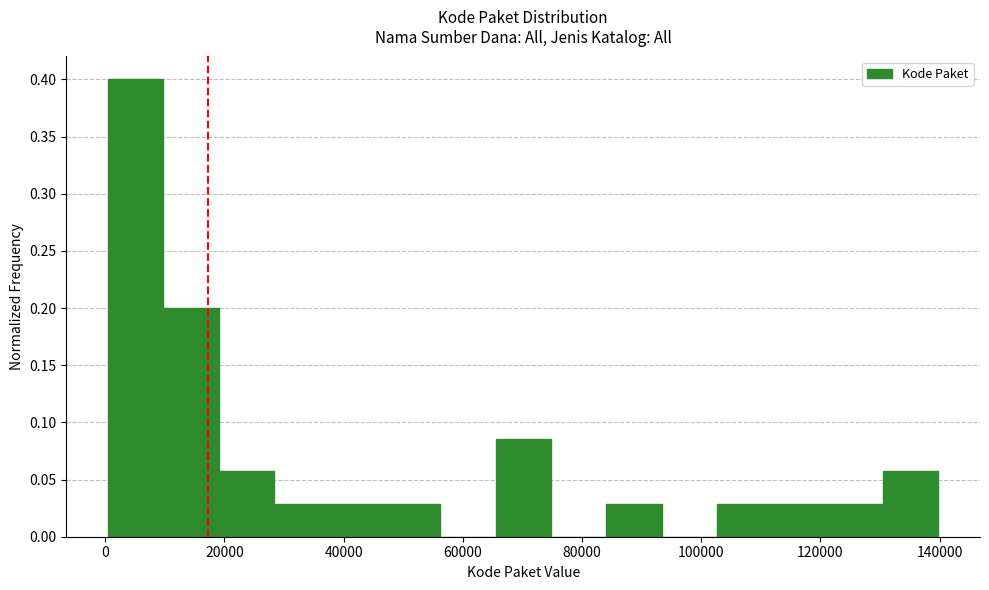

Reading left to right, transcribe this chart: for each bar, give the range it covers on the x-axis and its height. Neither the bar edges nor the heights are printed on the chart, so give them approximately, as read against the axes.

0 to 10000: 0.400
10000 to 20000: 0.200
20000 to 28000: 0.055
28000 to 38000: 0.030
38000 to 46000: 0.030
46000 to 56000: 0.030
56000 to 66000: 0
66000 to 74000: 0.085
74000 to 84000: 0
84000 to 94000: 0.030
94000 to 102000: 0
102000 to 112000: 0.030
112000 to 122000: 0.030
122000 to 130000: 0.030
130000 to 140000: 0.055